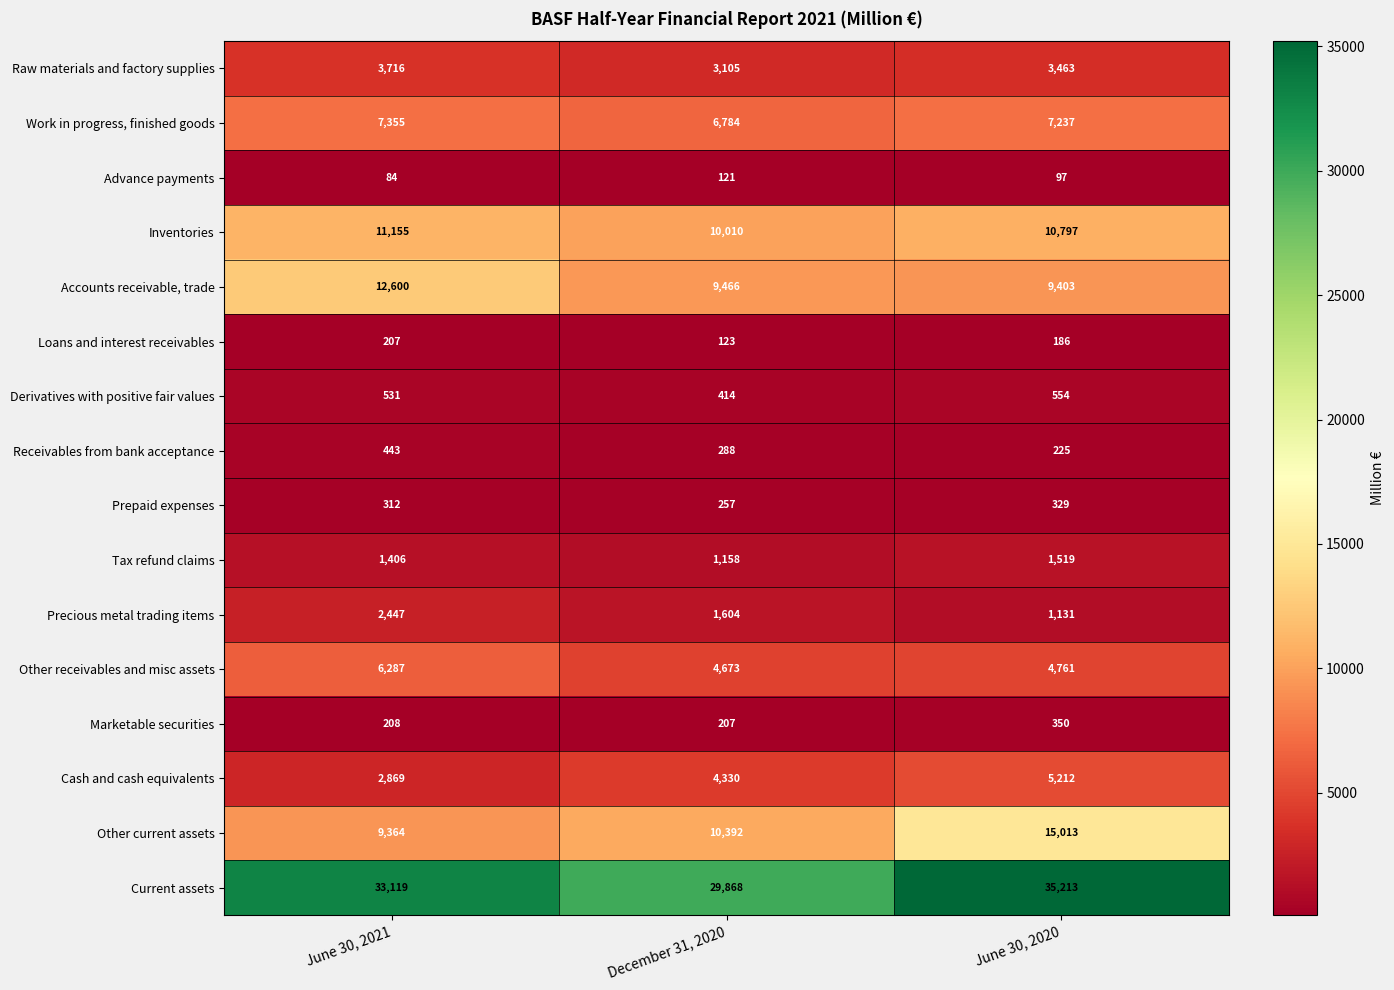

Which series changed the most between December 31, 2020 and June 30, 2020?

Current assets